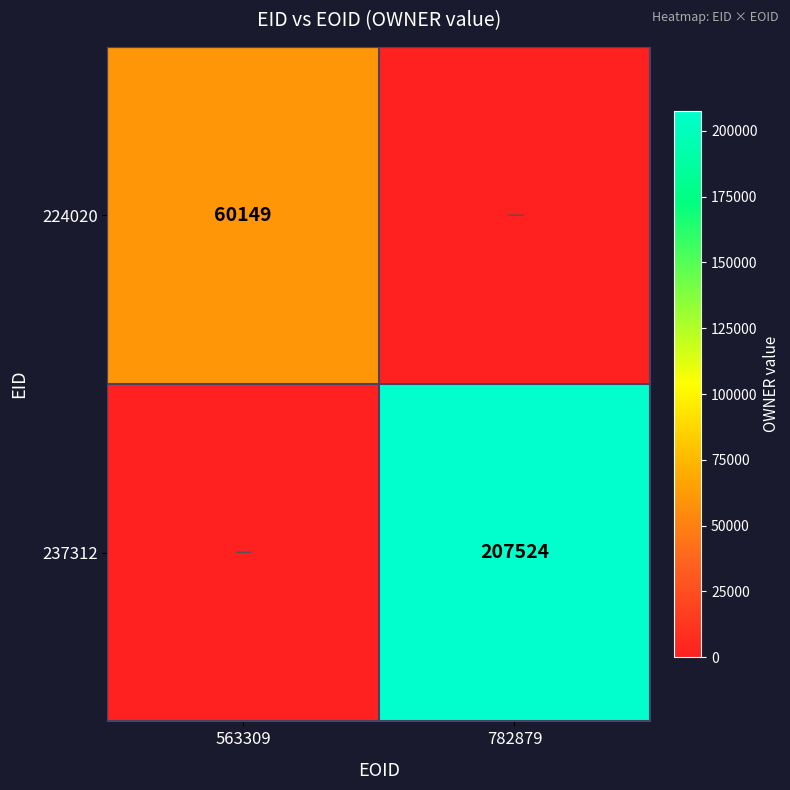

Is it true that 224020 equals 60149 at 563309?

True